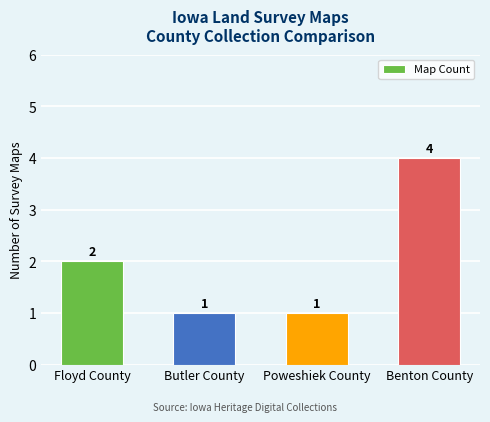

At which label is the value closest to 2?

Floyd County